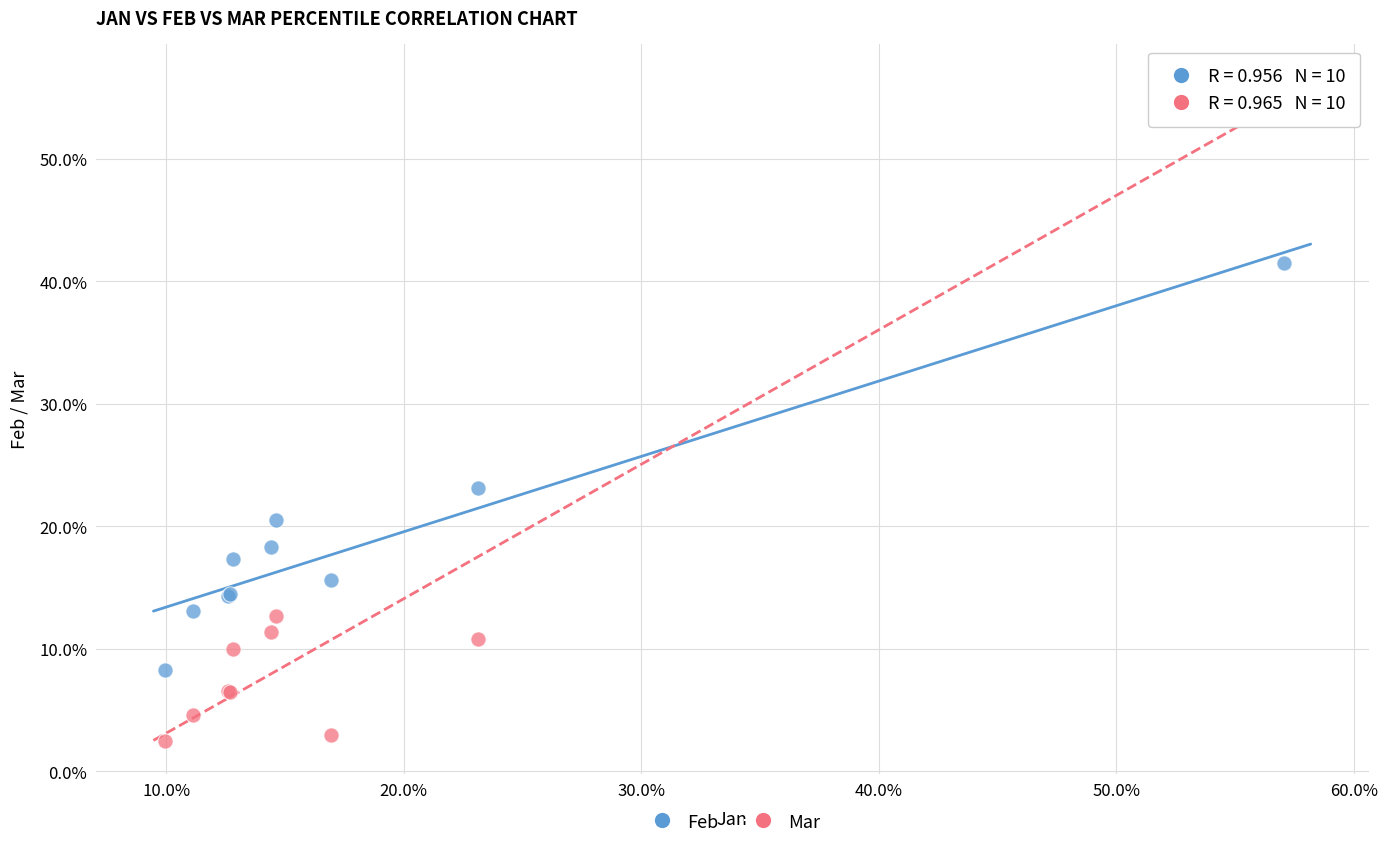

What are all the series names shown in the legend?

Feb, Mar